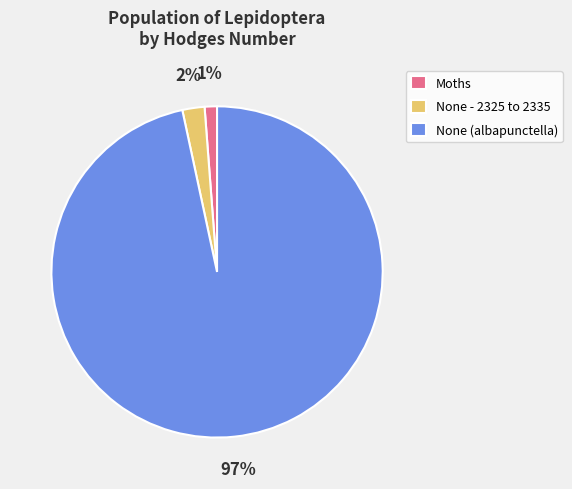

Combined, do Moths and None - 2325 to 2335 account for over 50%?

No